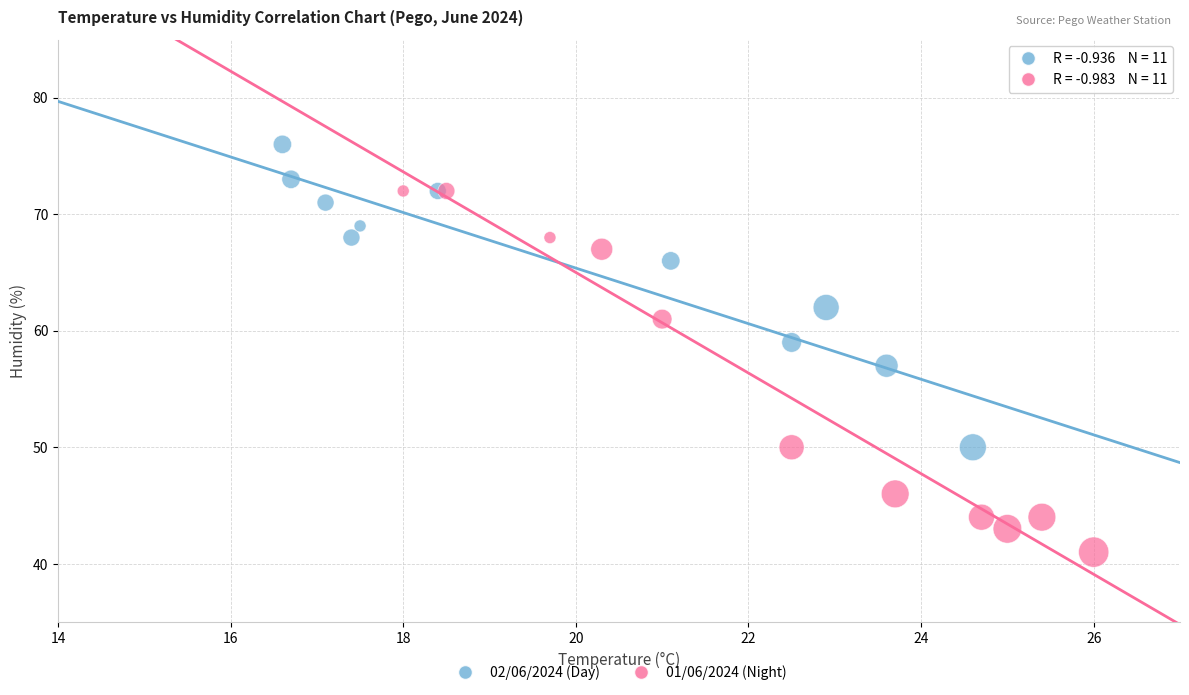

What are all the series names shown in the legend?

02/06/2024 (Day), 01/06/2024 (Night)